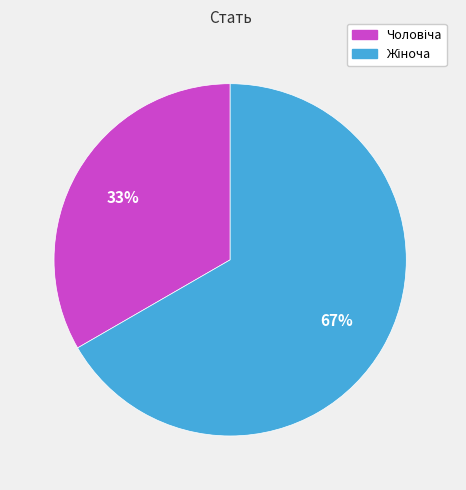

Is there a majority slice in this chart?

Yes